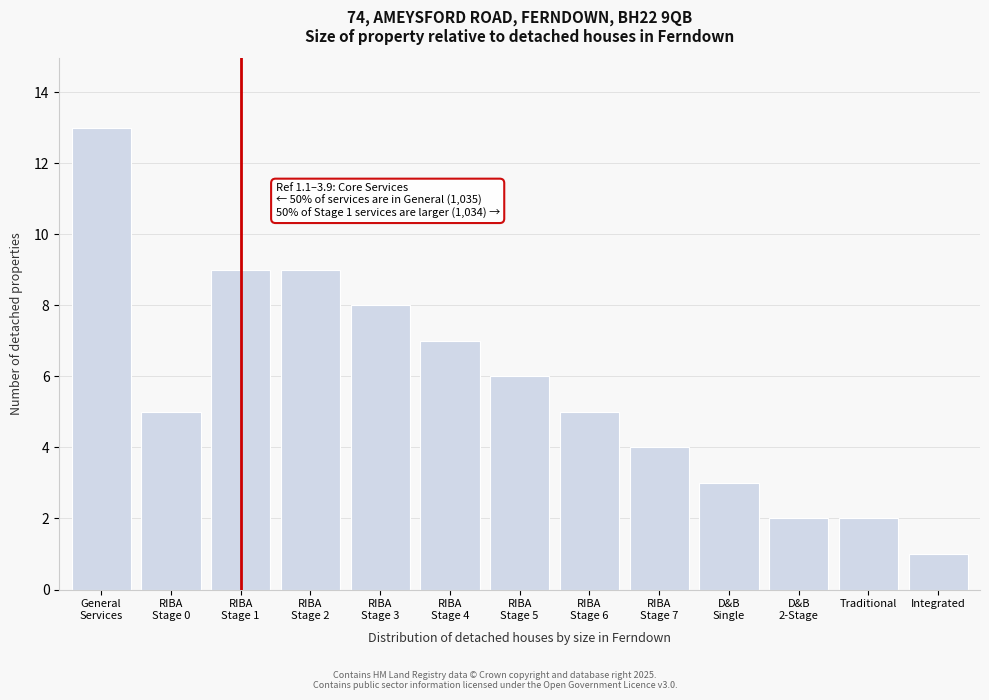

Reading left to right, transcribe all the data shown in this chart.

13	5	9	9	8	7	6	5	4	3	2	2	1